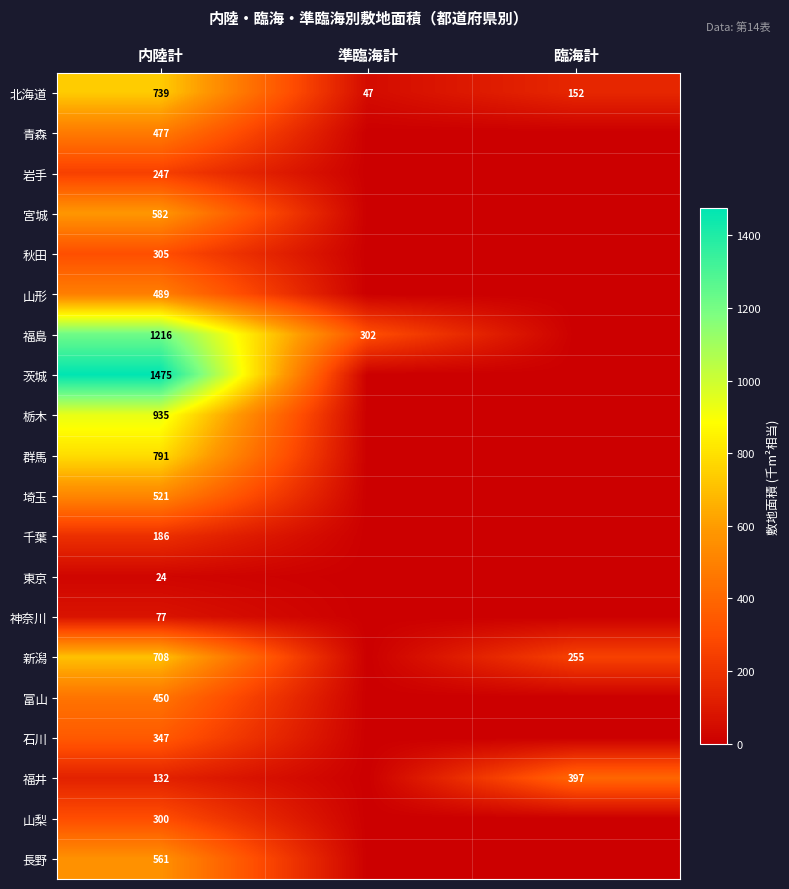

What is the greatest value displayed?

1475